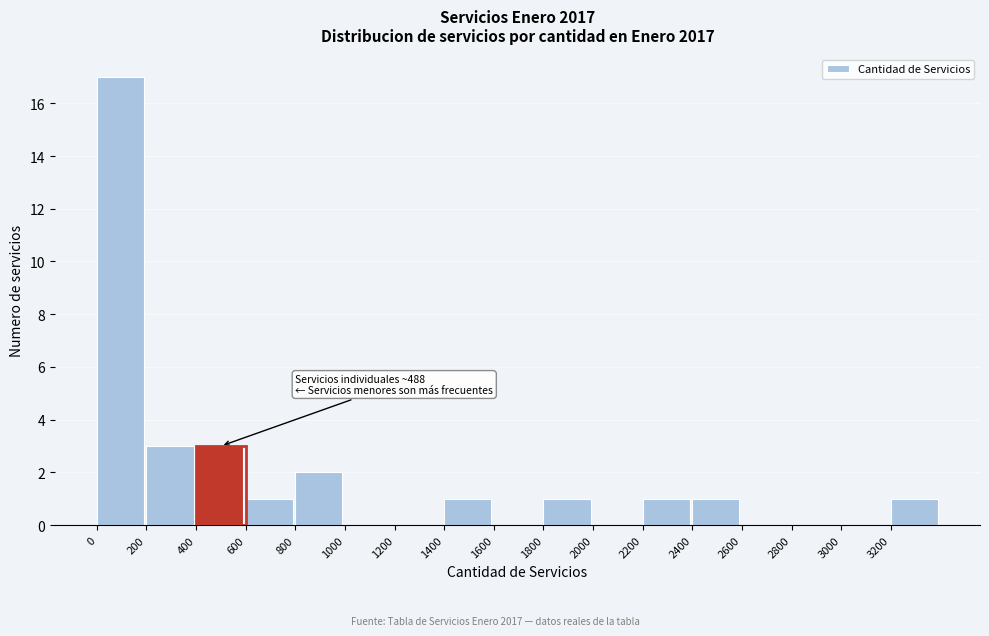

Which range on the x-axis has the tallest bar?

0 to 200